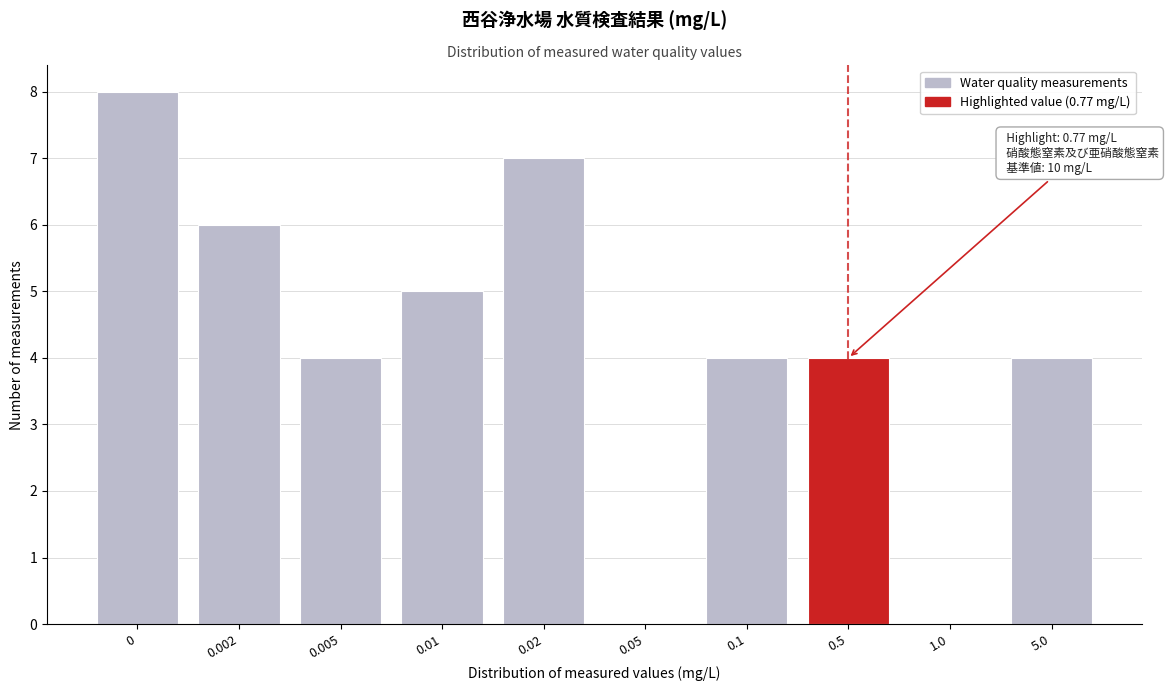

Reading left to right, list all the values displayed in this chart.

0=8	0.002=6	0.005=4	0.01=5	0.02=7	0.05=0	0.1=4	0.5=4	1.0=0	5.0=4